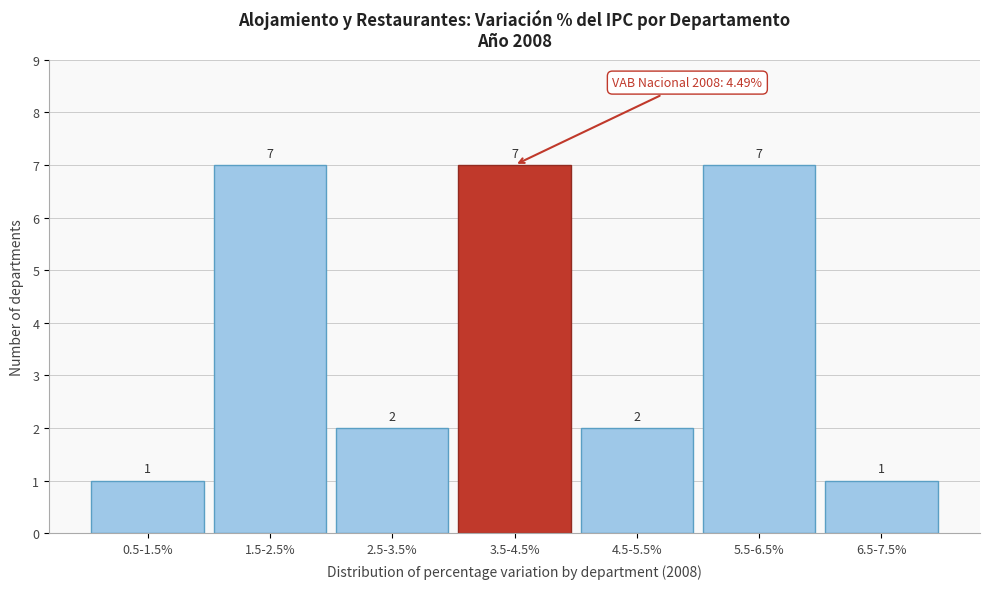

Reading left to right, list all the values displayed in this chart.

1	7	2	7	2	7	1